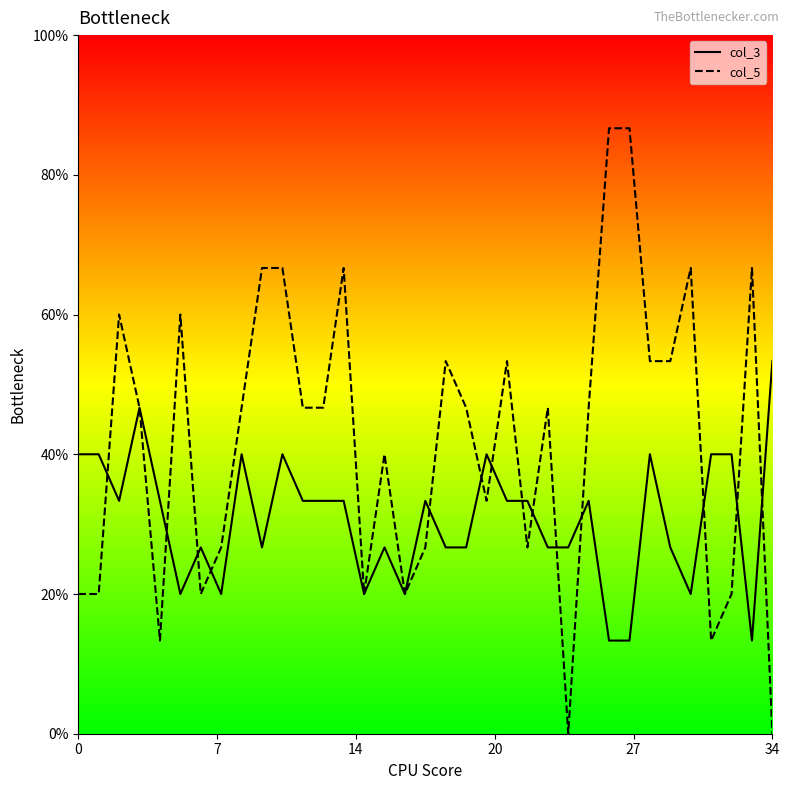

Does the chart have visible grid lines?

No